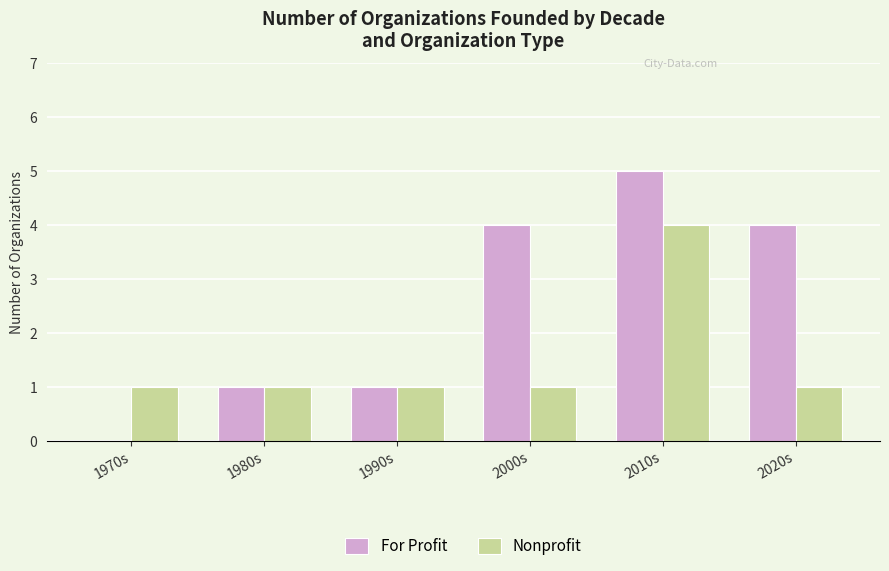

Read the For Profit value at 2020s.

4